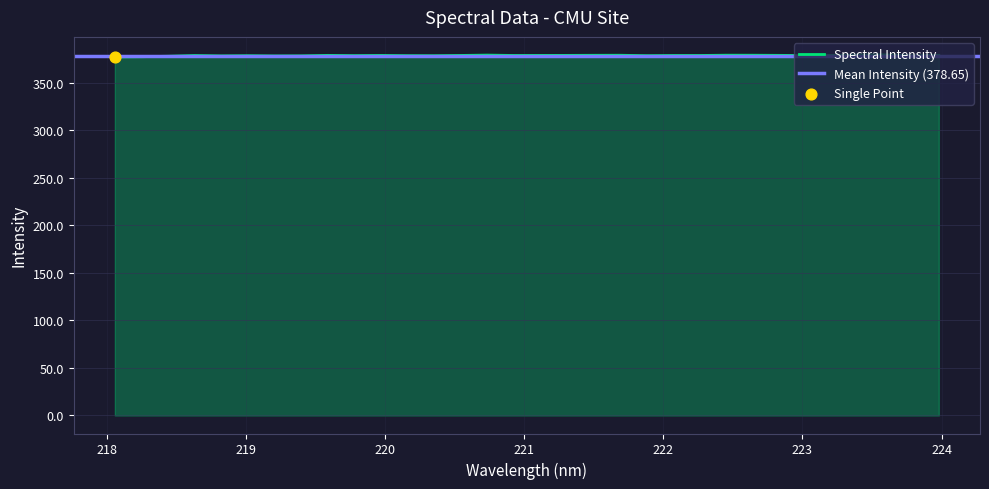

What is the ratio of the value at 221.3083 to the value at 220.5444?

1.0